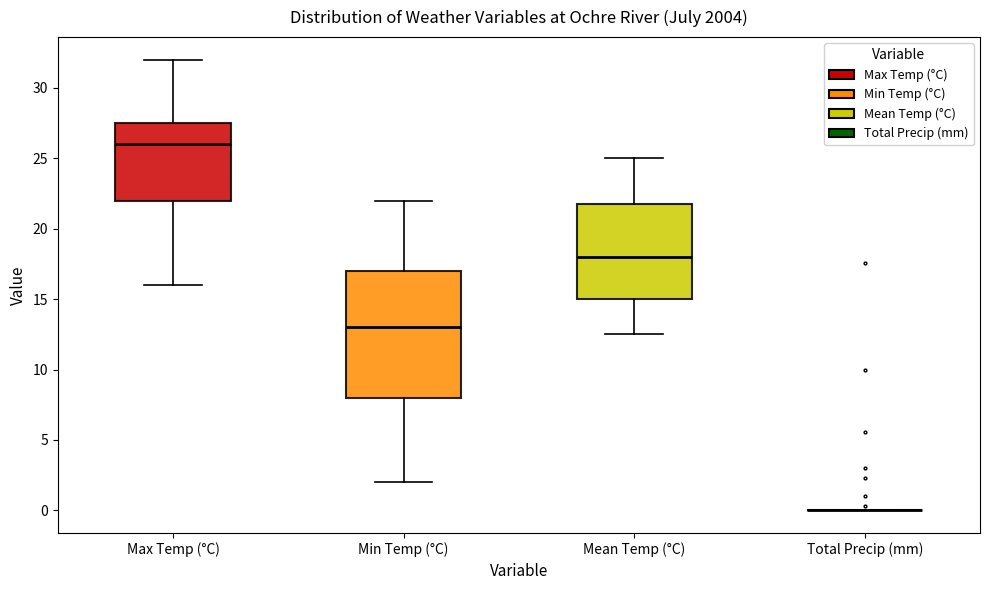

Where does the median line of the box for Min Temp (°C) sit on the y-axis? The values are not printed on the chart, so give them approximately, as read against the axis.

13.0